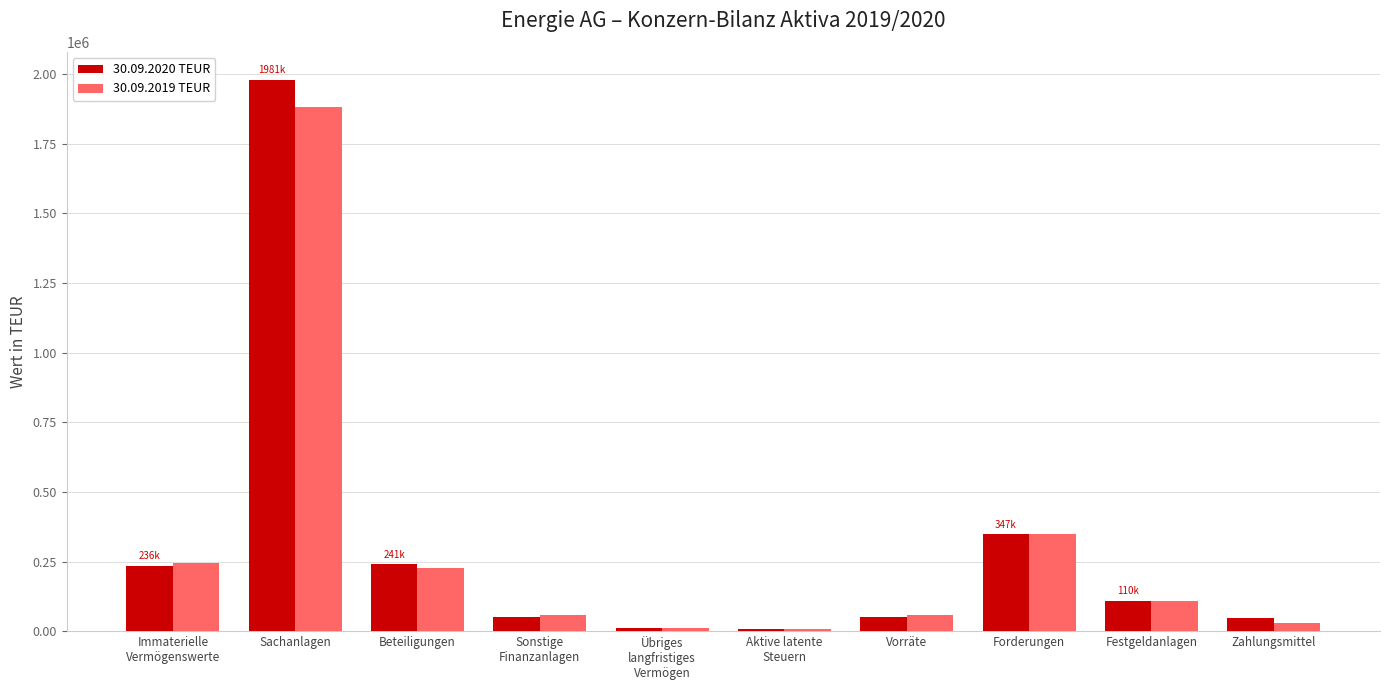

What is the difference between the 30.09.2019 TEUR values at Beteiligungen and Sachanlagen?

1653765.5